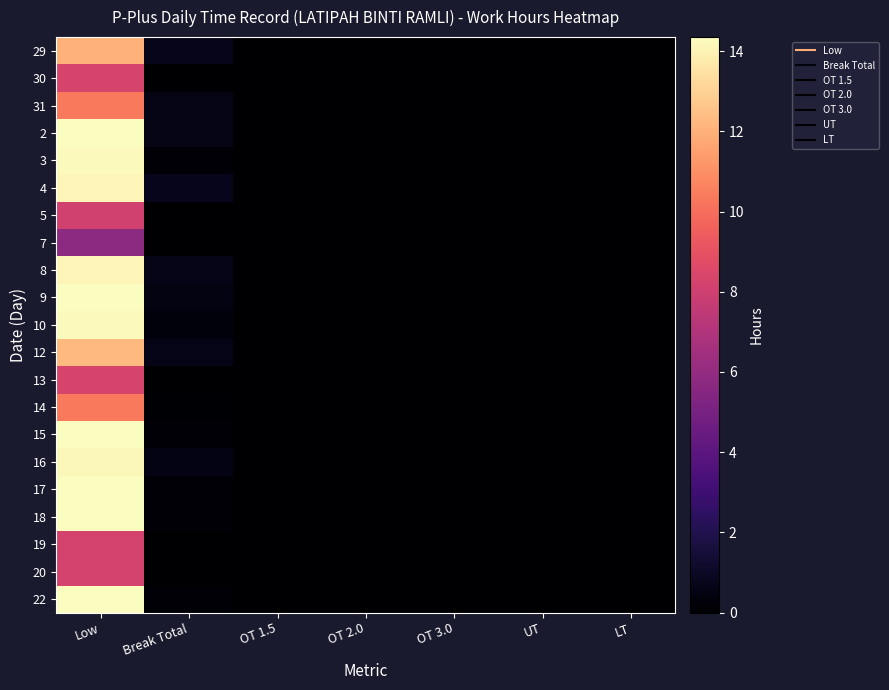

Rank the series at UT from lowest to highest value.

29, 30, 31, 2, 3, 4, 5, 7, 8, 9, 10, 12, 13, 14, 15, 16, 17, 18, 19, 20, 22